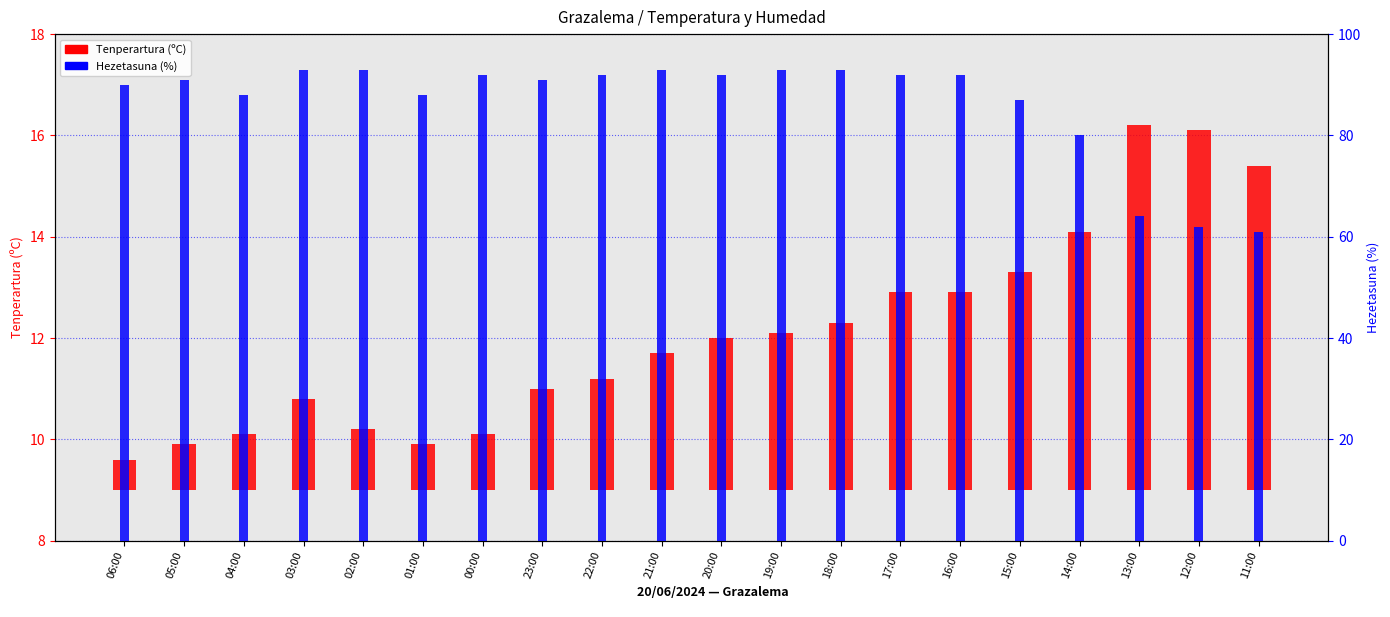

Between 17:00 and 21:00, which is larger?

17:00